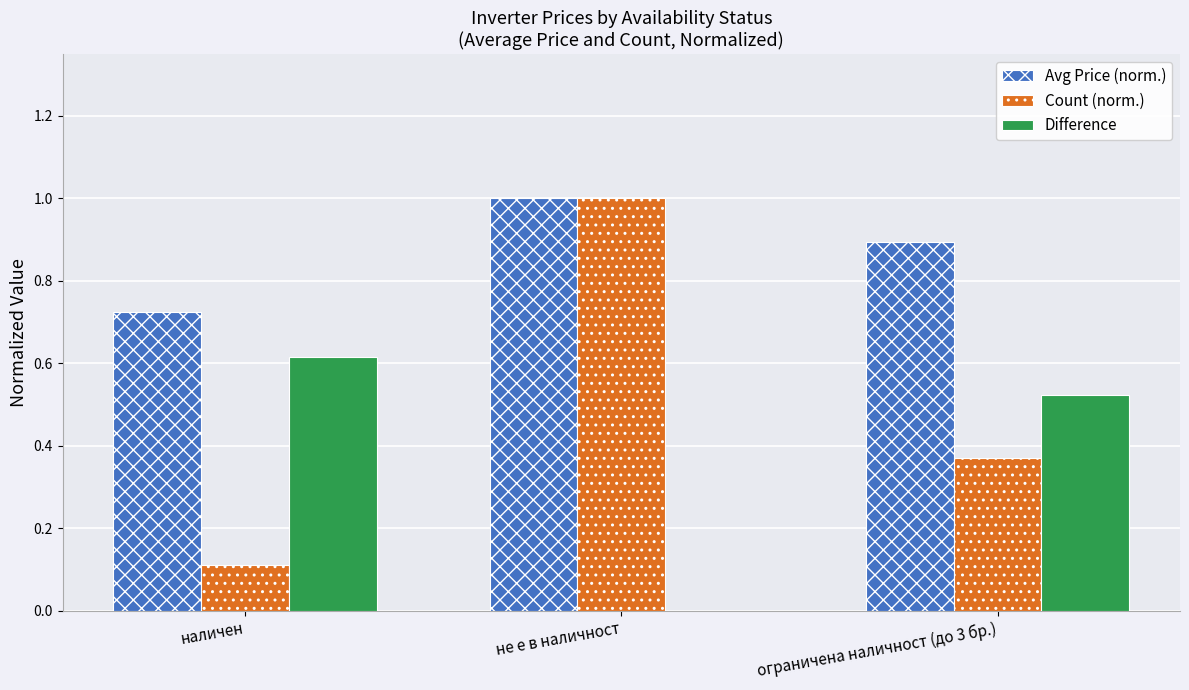

What is the spread (max minus min) of values at не е в наличност?

1.0